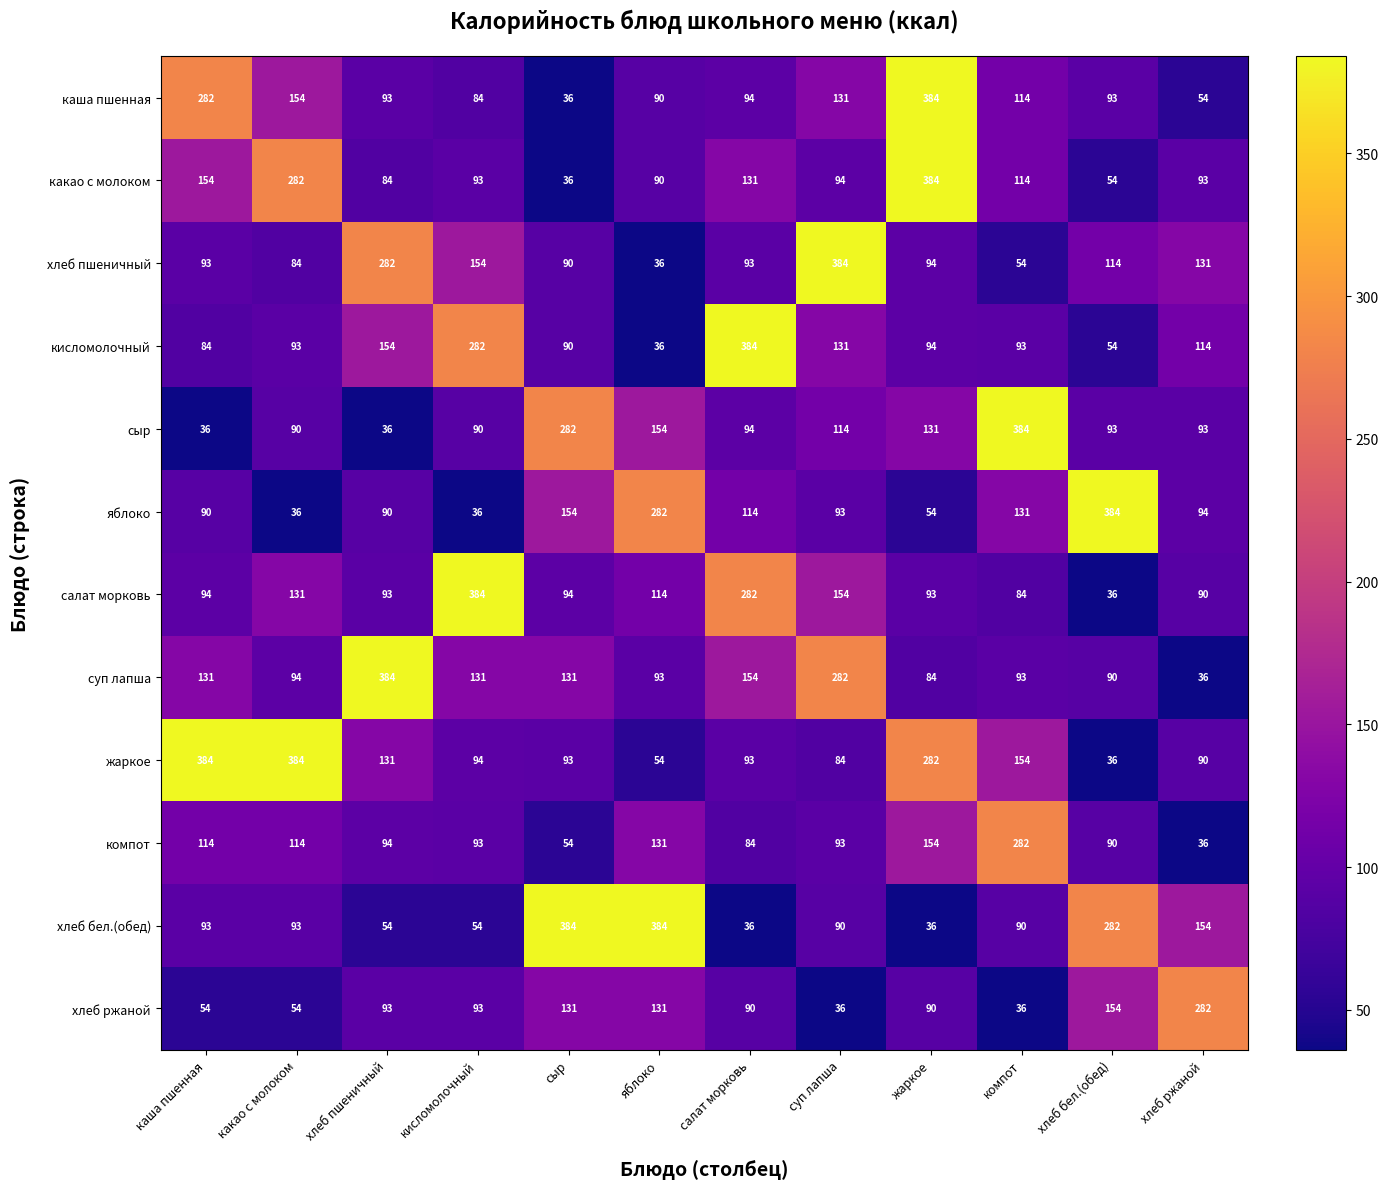

What is the difference between the highest and lowest values at яблоко?

348